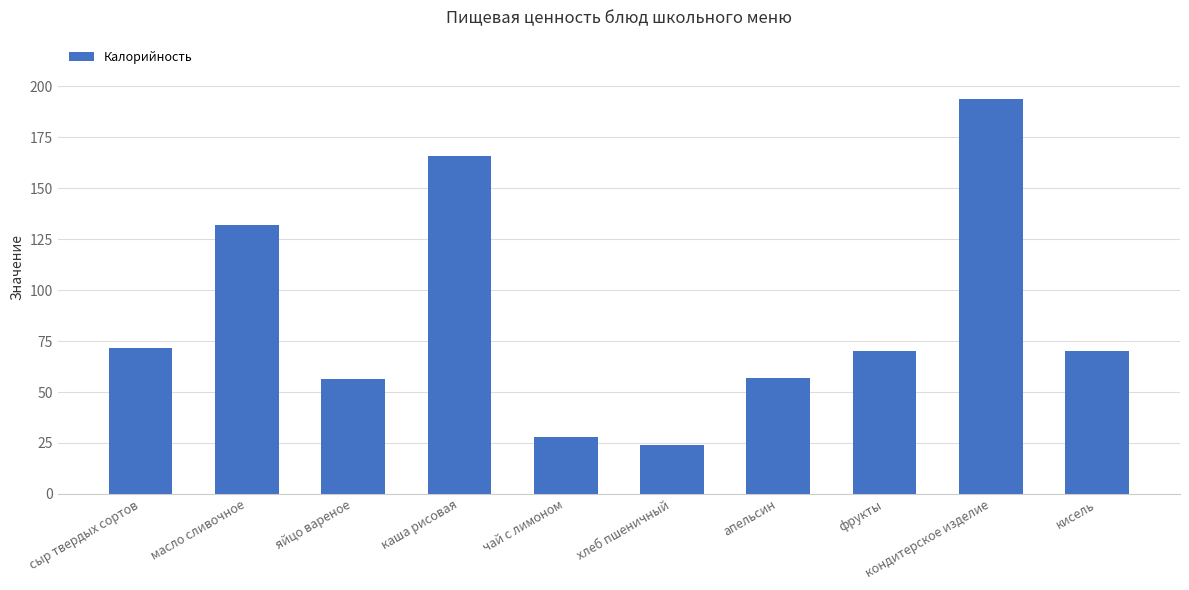

Count the number of categories in the chart.

10